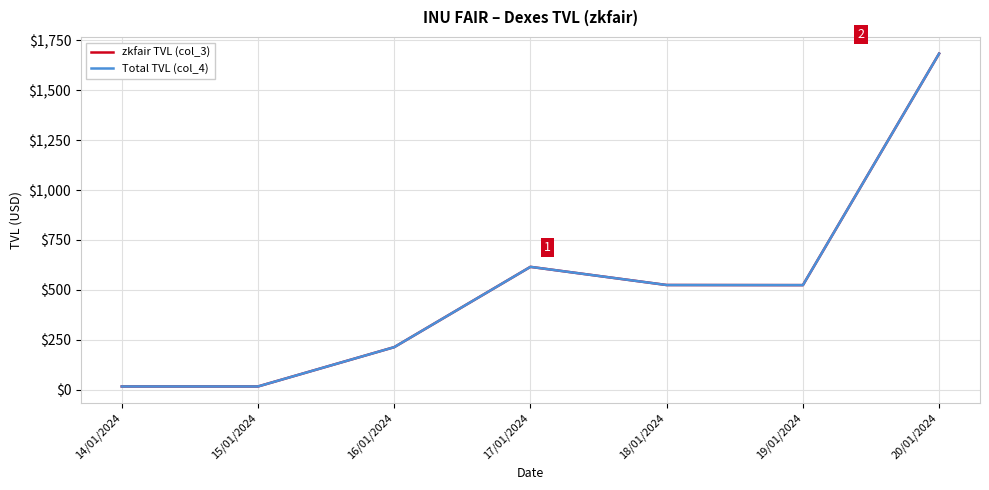

At which label does Total TVL (col_4) first exceed 523?

17/01/2024